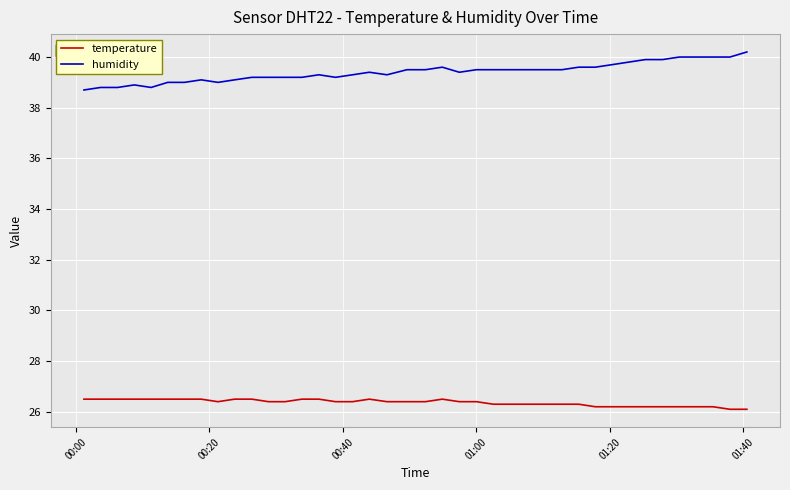

Rank the series by their average value, from lowest to highest.

temperature, humidity